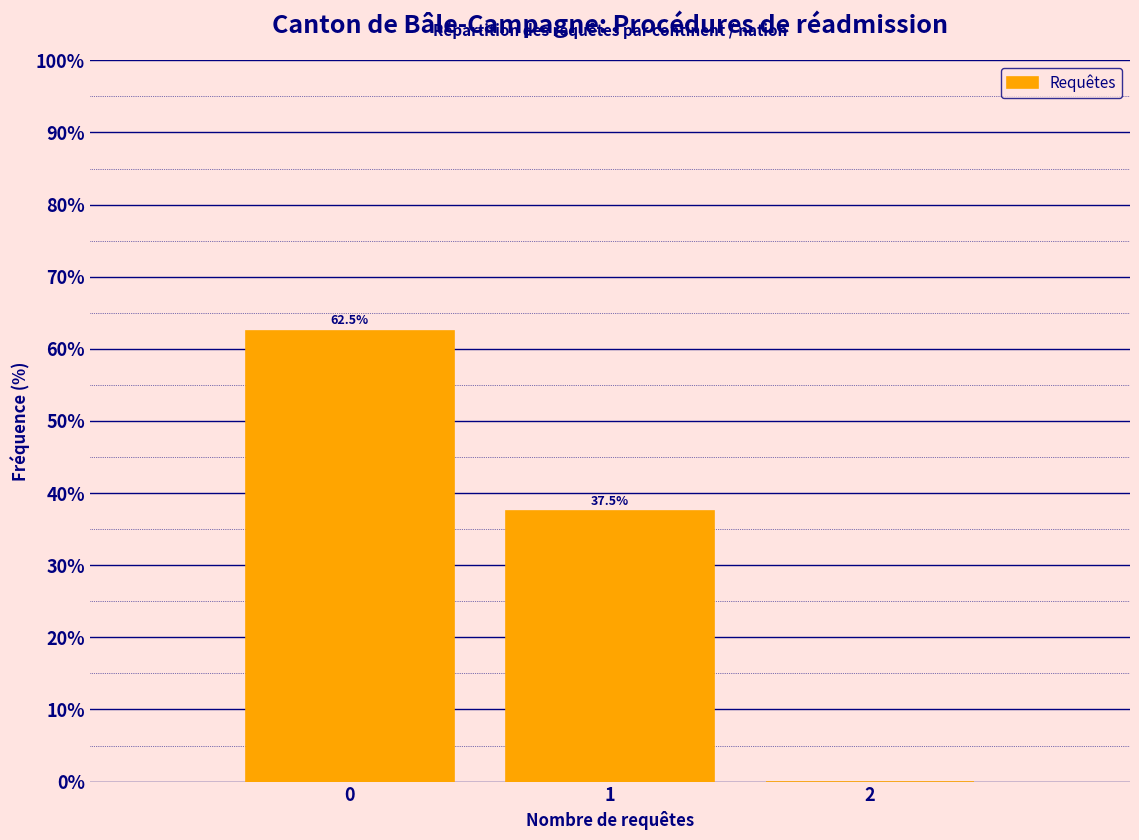

Which range on the x-axis has the tallest bar?

-0.5 to 0.5